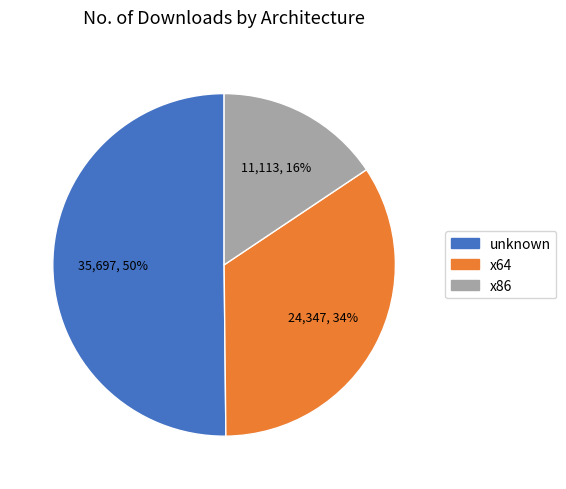

To the nearest percent, what portion does x86 represent?

16%